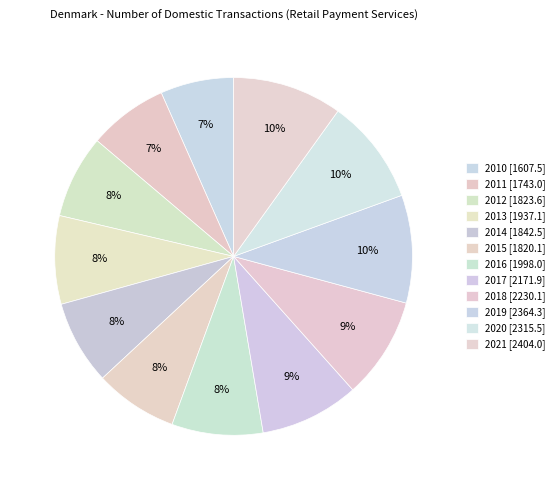

What percentage is NOT represented by 2018?

90.8%